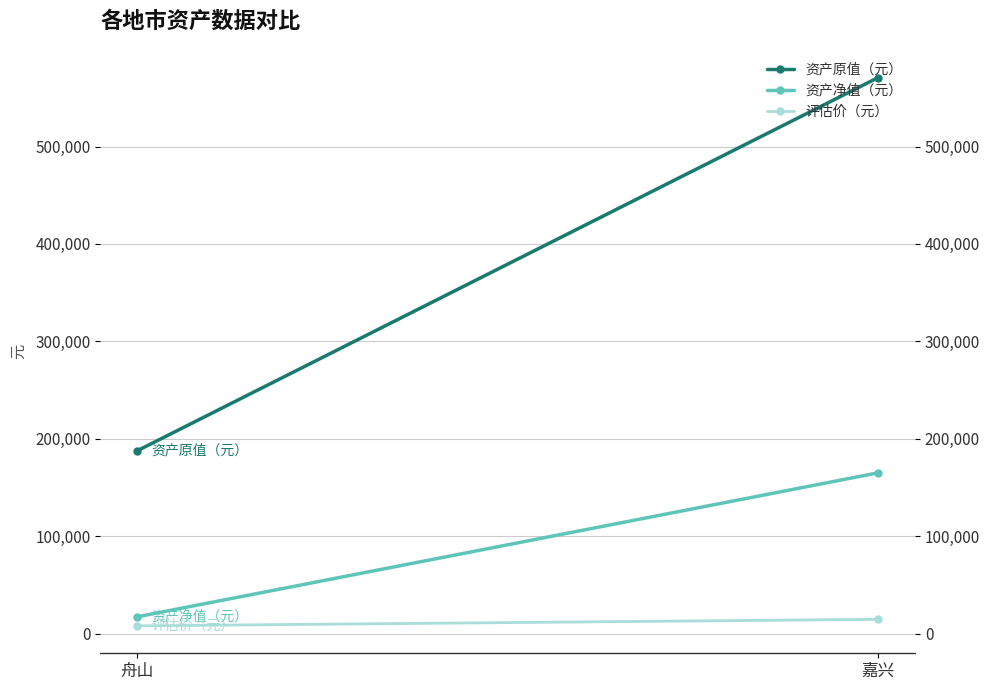

Rank the series at 嘉兴 from highest to lowest value.

资产原值（元）, 资产净值（元）, 评估价（元）